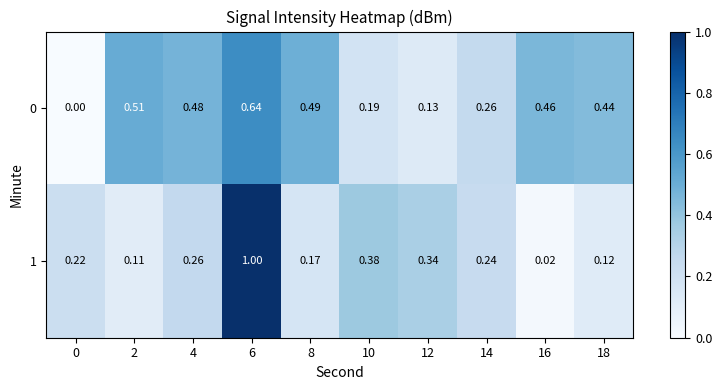

How many positive values does the 0 series have?

9